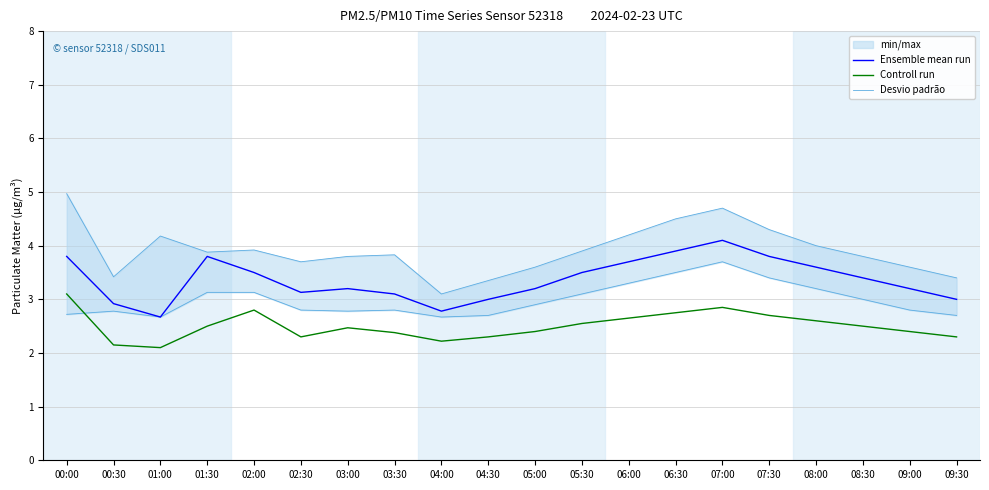

What is the difference between the highest and lowest values at 04:30?

0.7